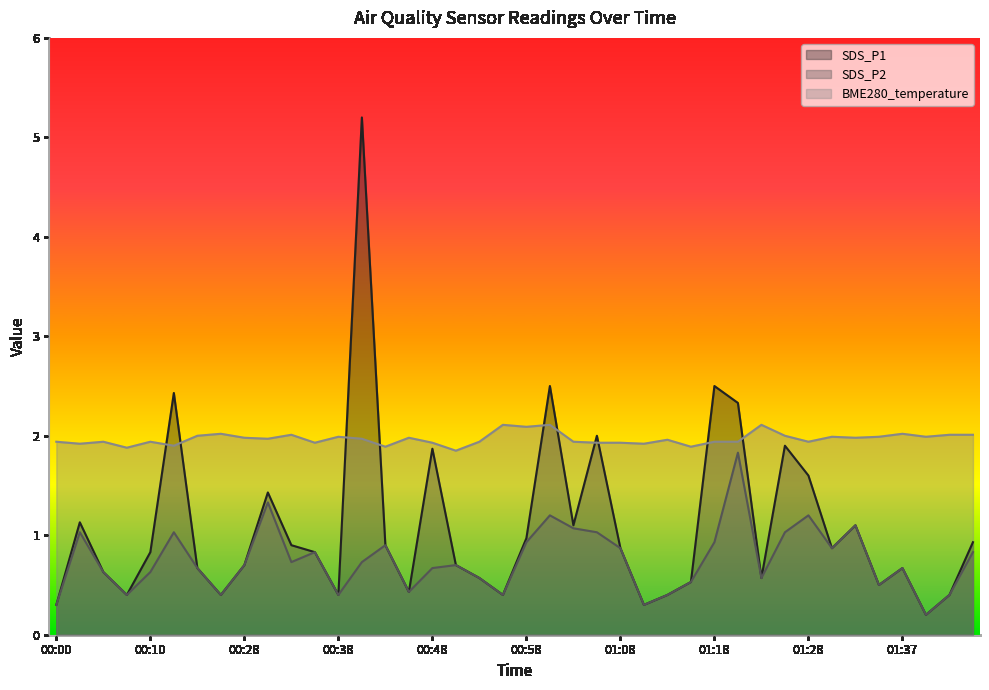

At how many categories does at least one series exceed 0?

40